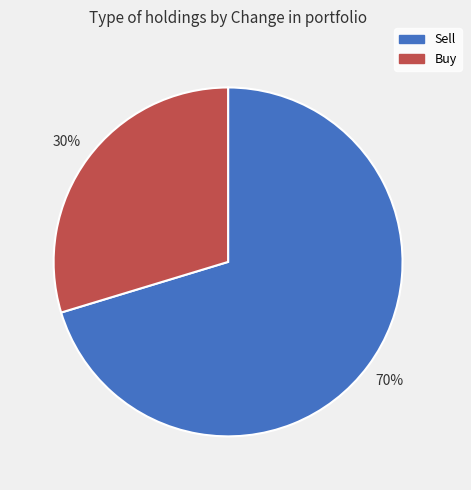

To the nearest percent, what is the average slice percentage?

50%